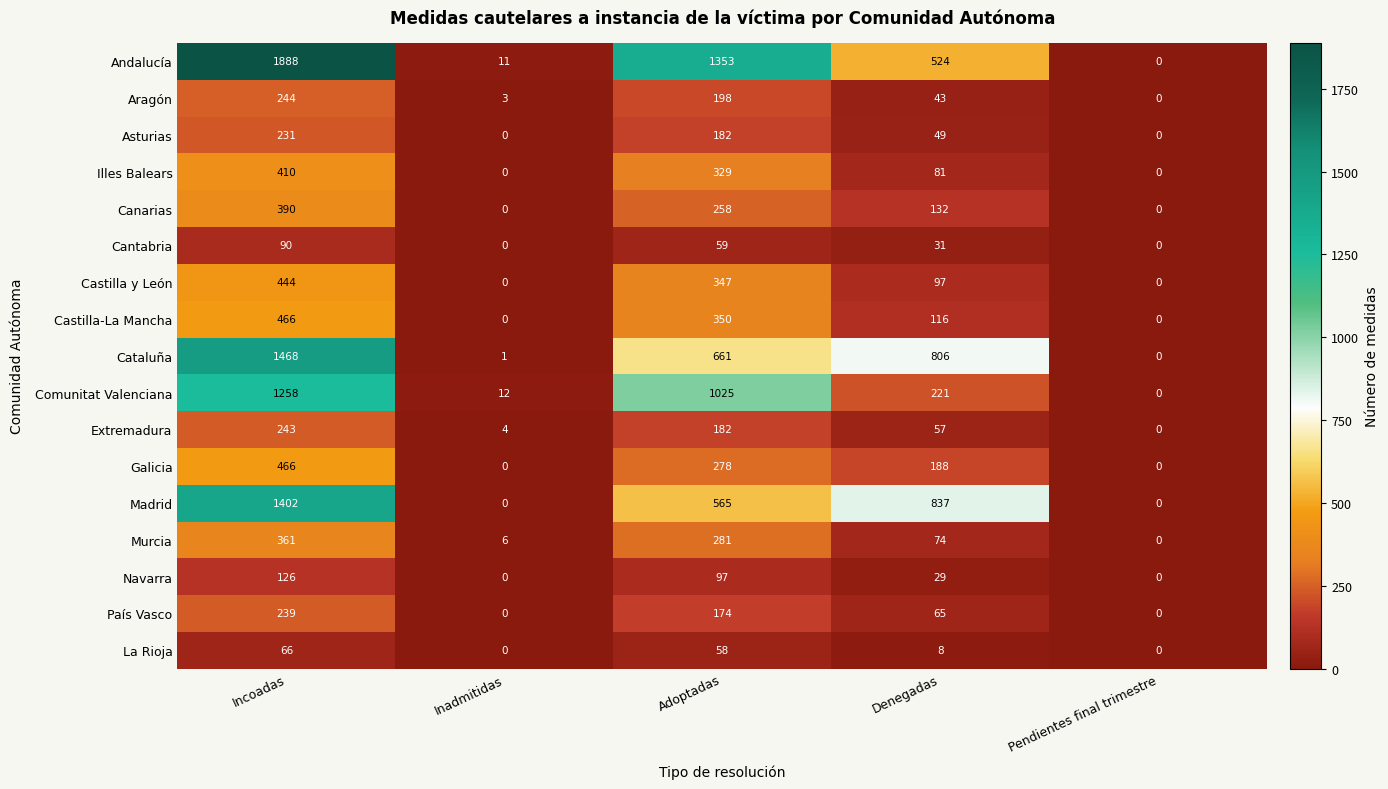

At Denegadas, list the series in order from smallest to largest.

La Rioja, Navarra, Cantabria, Aragón, Asturias, Extremadura, País Vasco, Murcia, Illes Balears, Castilla y León, Castilla-La Mancha, Canarias, Galicia, Comunitat Valenciana, Andalucía, Cataluña, Madrid